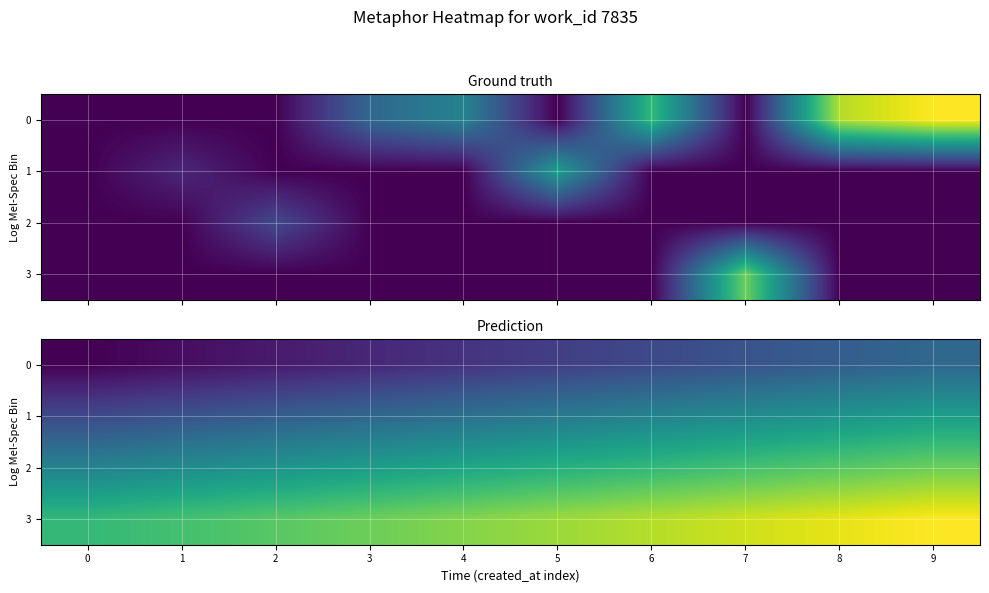

True or false: 2 has a value of 41496.8 at 8.

False